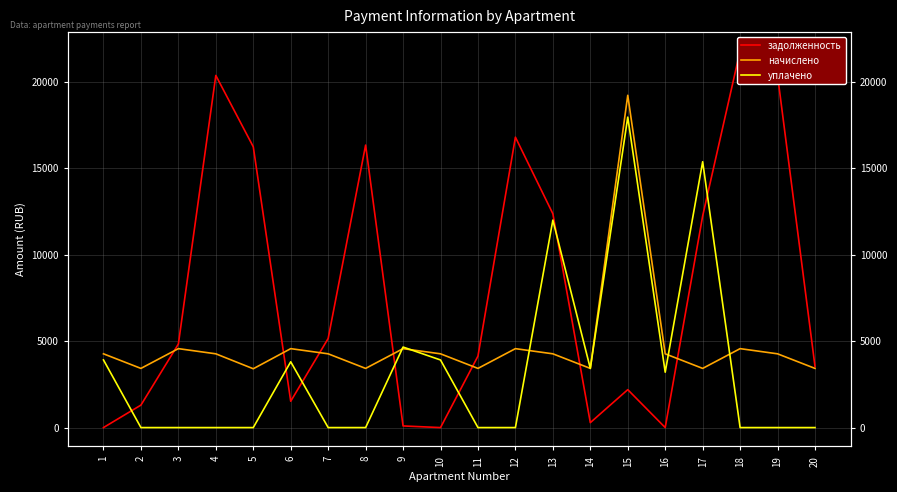

Does the chart have visible grid lines?

Yes